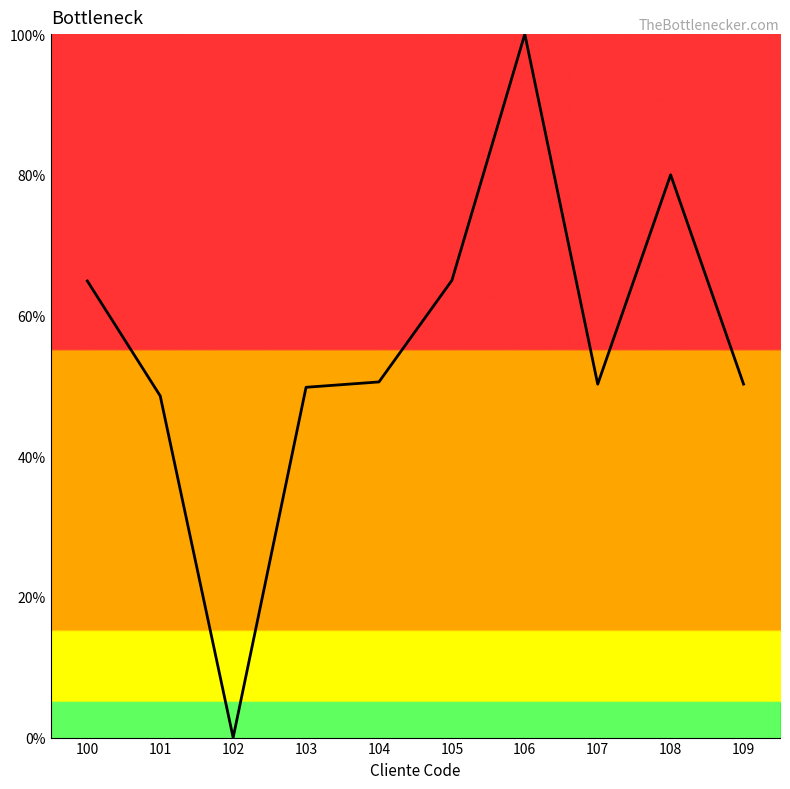

True or false: the data shows 18.3 at 103.

False